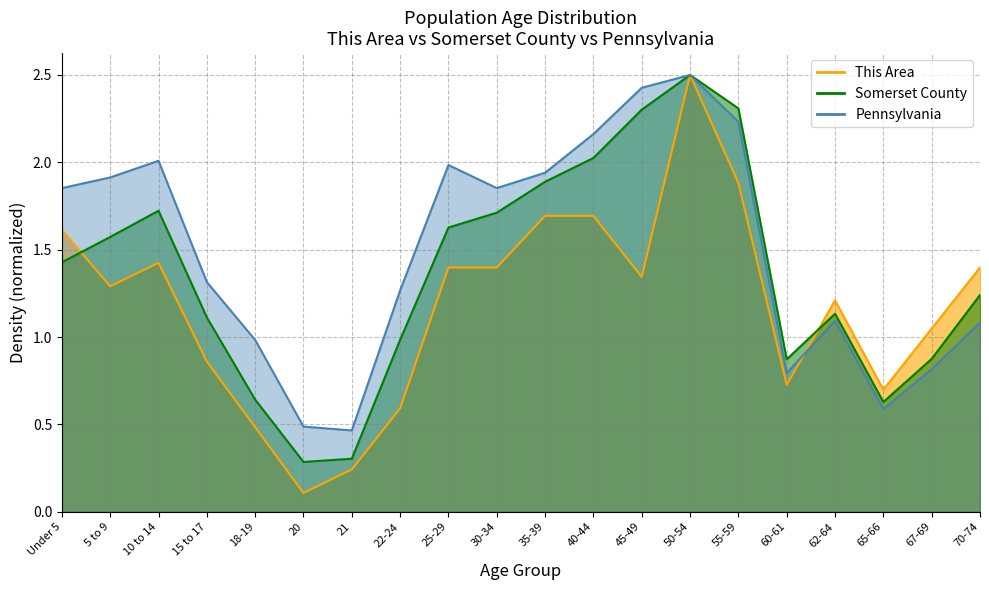

At which category is the sum across all series the highest?

50-54